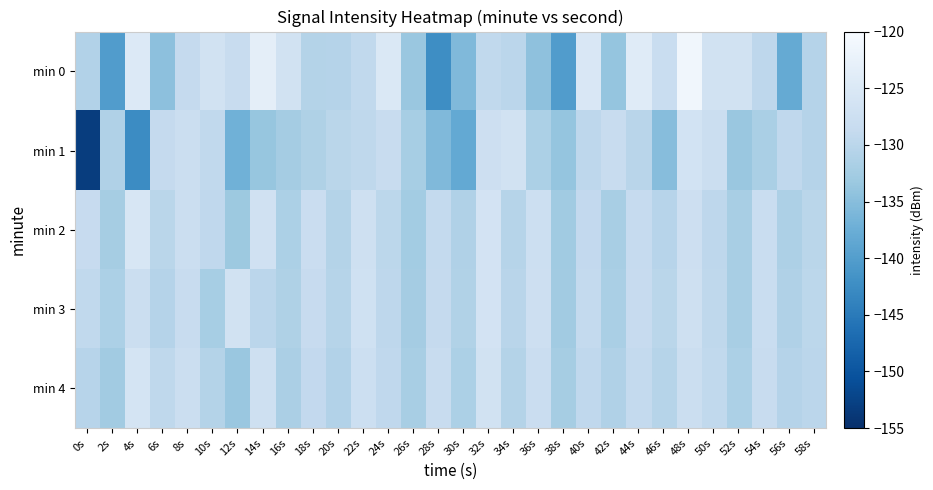

Reading left to right, extract all data points from this chart.

min 0: 0s=-130.8	2s=-140.2	4s=-124.8	6s=-134.6	8s=-128.8	10s=-126.6	12s=-128.3	14s=-123.3	16s=-126.6	18s=-130.8	20s=-130.7	22s=-129.3	24s=-125.0	26s=-133.5	28s=-142.4	30s=-135.7	32s=-129.3	34s=-130.0	36s=-134.4	38s=-140.2	40s=-125.2	42s=-133.9	44s=-124.1	46s=-128.1	48s=-121.2	50s=-126.7	52s=-126.7	54s=-129.7	56s=-138.2	58s=-130.5
min 1: 0s=-153.1	2s=-131.2	4s=-142.6	6s=-128.8	8s=-127.8	10s=-129.2	12s=-137.0	14s=-133.7	16s=-132.4	18s=-131.2	20s=-130.0	22s=-129.5	24s=-128.3	26s=-132.1	28s=-135.6	30s=-138.2	32s=-127.4	34s=-126.8	36s=-131.5	38s=-133.9	40s=-129.7	42s=-128.4	44s=-130.2	46s=-135.1	48s=-126.5	50s=-127.9	52s=-133.4	54s=-131.8	56s=-129.3	58s=-130.6
min 2: 0s=-128.5	2s=-132.3	4s=-125.7	6s=-130.1	8s=-127.8	10s=-129.4	12s=-133.2	14s=-126.9	16s=-131.6	18s=-128.0	20s=-130.7	22s=-127.3	24s=-129.8	26s=-132.5	28s=-128.9	30s=-131.2	32s=-126.4	34s=-130.5	36s=-127.6	38s=-132.8	40s=-129.1	42s=-131.9	44s=-128.7	46s=-130.3	48s=-127.5	50s=-129.6	52s=-132.0	54s=-128.2	56s=-131.4	58s=-130.0
min 3: 0s=-129.2	2s=-131.5	4s=-127.8	6s=-130.6	8s=-128.3	10s=-132.1	12s=-126.7	14s=-129.9	16s=-131.3	18s=-128.6	20s=-130.4	22s=-127.1	24s=-129.7	26s=-132.4	28s=-128.8	30s=-131.0	32s=-126.3	34s=-130.2	36s=-127.4	38s=-132.7	40s=-129.0	42s=-131.8	44s=-128.5	46s=-130.1	48s=-127.3	50s=-129.5	52s=-131.9	54s=-128.1	56s=-131.2	58s=-129.8
min 4: 0s=-130.3	2s=-132.7	4s=-126.1	6s=-129.5	8s=-127.9	10s=-130.8	12s=-133.4	14s=-127.2	16s=-131.7	18s=-129.1	20s=-130.9	22s=-127.6	24s=-129.3	26s=-132.0	28s=-128.4	30s=-131.6	32s=-126.8	34s=-130.7	36s=-128.0	38s=-132.3	40s=-129.4	42s=-131.1	44s=-128.9	46s=-130.5	48s=-127.7	50s=-129.2	52s=-131.5	54s=-128.3	56s=-130.6	58s=-129.9